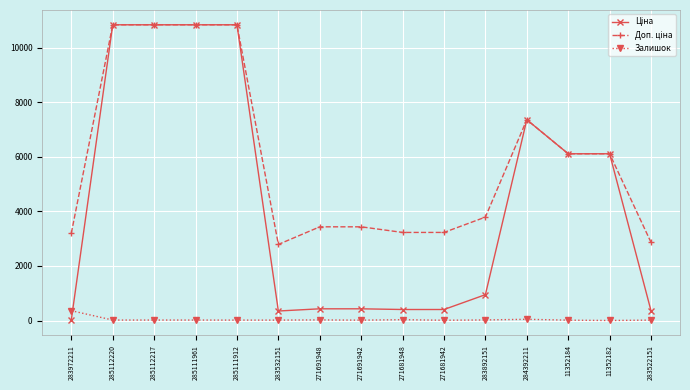

The Залишок series shows 15.0 at 285111912. True or false?

True